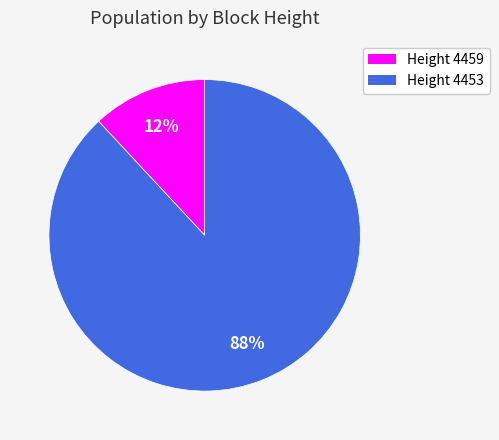

To the nearest percent, what is the difference between the largest and smallest slice percentages?

76%